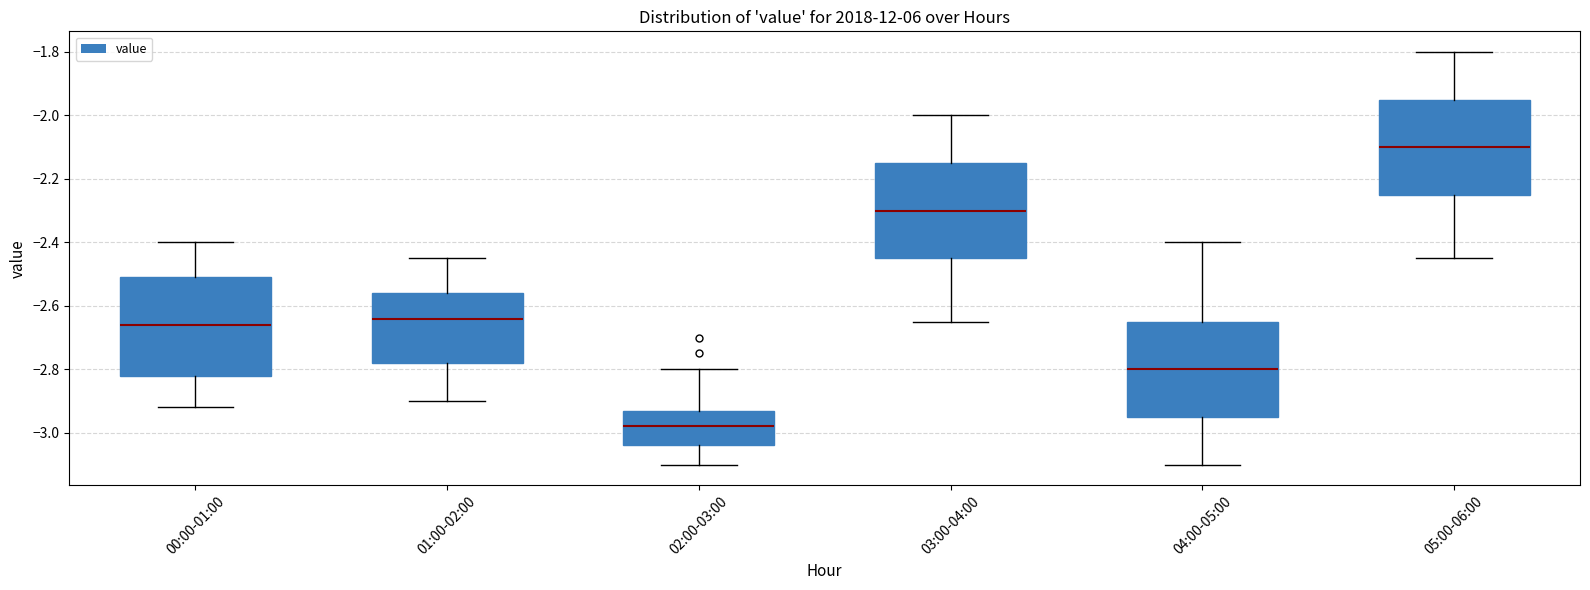

Reading left to right, read every box against the y-axis: the position of its median line, the range the box covers, and the ends of its whiskers. The values are not printed on the chart, so give them approximately, as read against the axis.

00:00-01:00: median -2.66, box -2.82 to -2.50, whiskers -2.92 to -2.40
01:00-02:00: median -2.64, box -2.78 to -2.56, whiskers -2.90 to -2.44
02:00-03:00: median -2.98, box -3.04 to -2.92, whiskers -3.10 to -2.80
03:00-04:00: median -2.30, box -2.44 to -2.14, whiskers -2.64 to -2.00
04:00-05:00: median -2.80, box -2.94 to -2.64, whiskers -3.10 to -2.40
05:00-06:00: median -2.10, box -2.24 to -1.94, whiskers -2.44 to -1.80